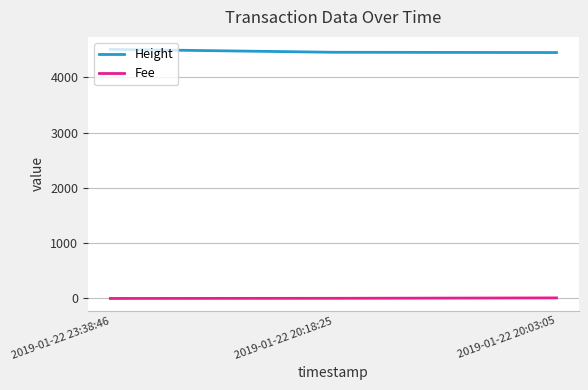

Rank the series by their maximum value, from lowest to highest.

Fee, Height